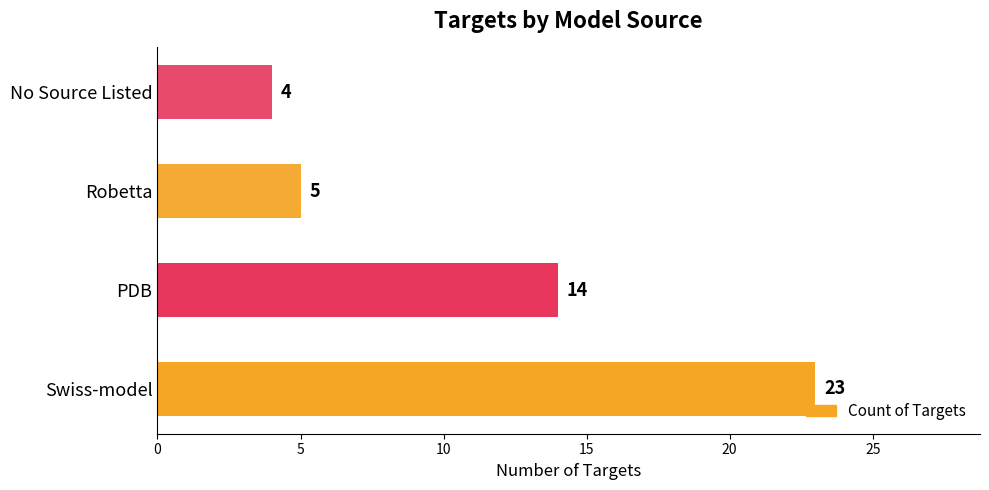

Rank the categories by value from lowest to highest.

No Source Listed, Robetta, PDB, Swiss-model